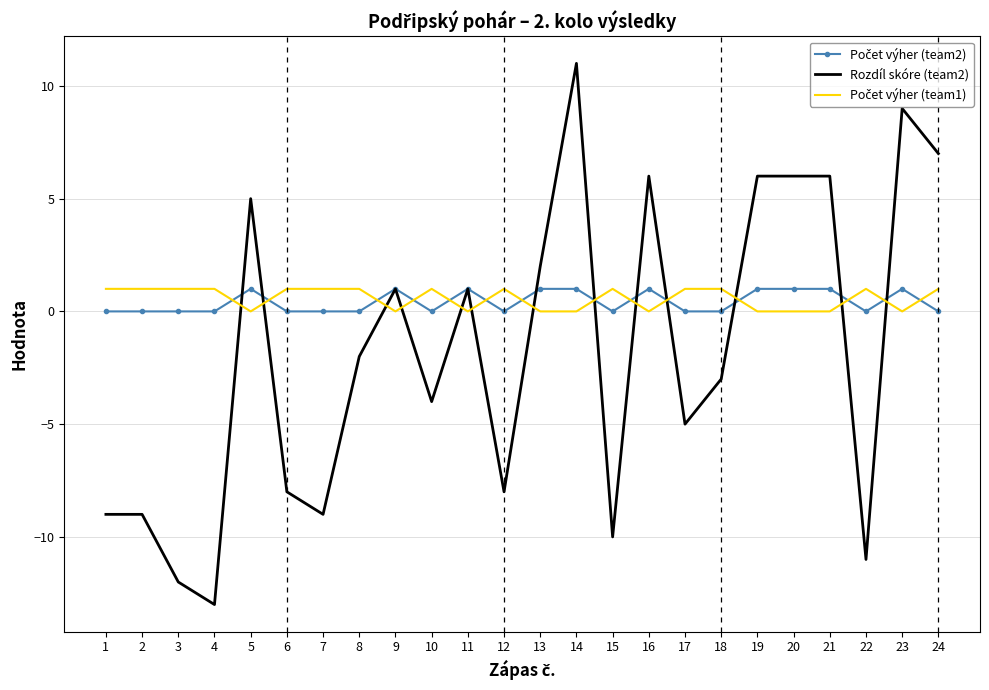

Which series has the largest range (max minus min)?

Rozdíl skóre (team2)